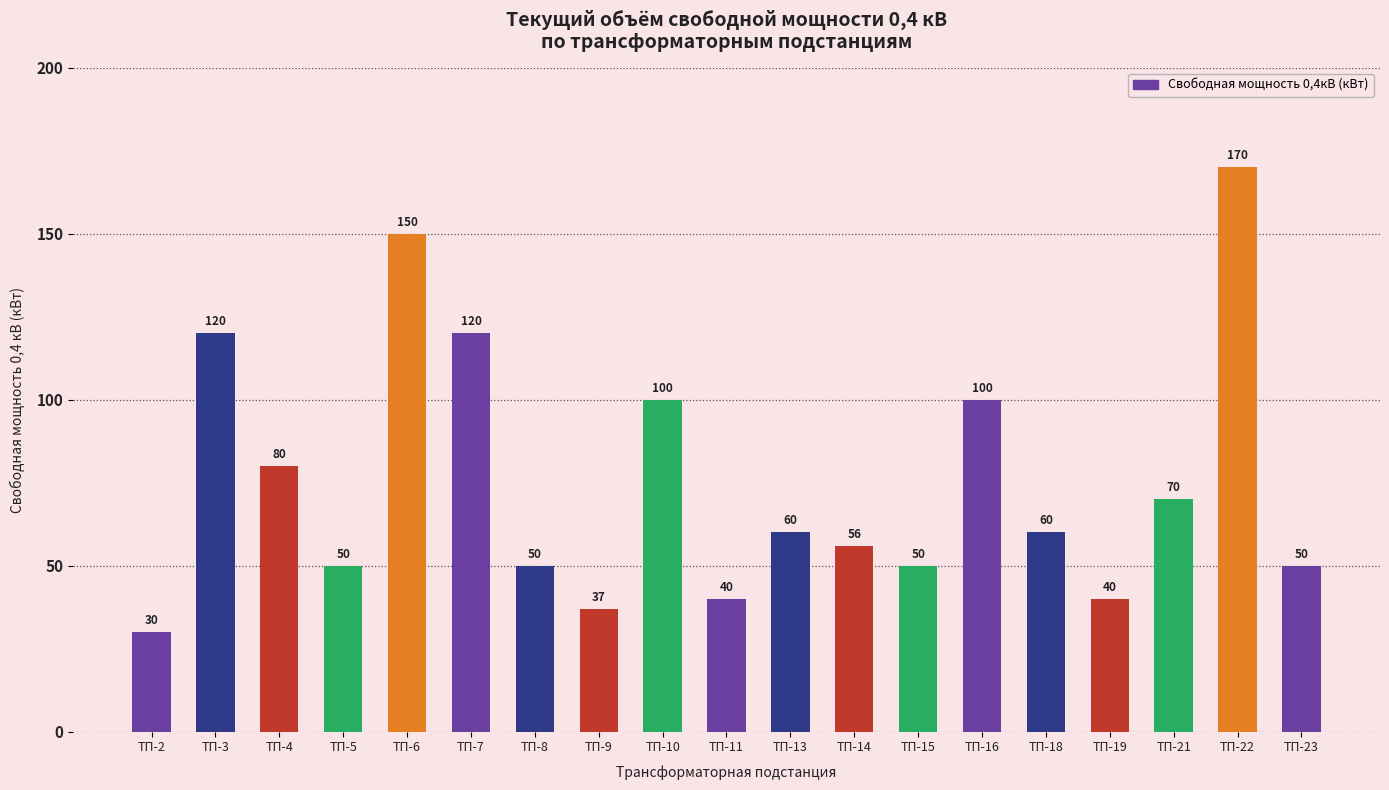

What is the approximate value at ТП-9?

37